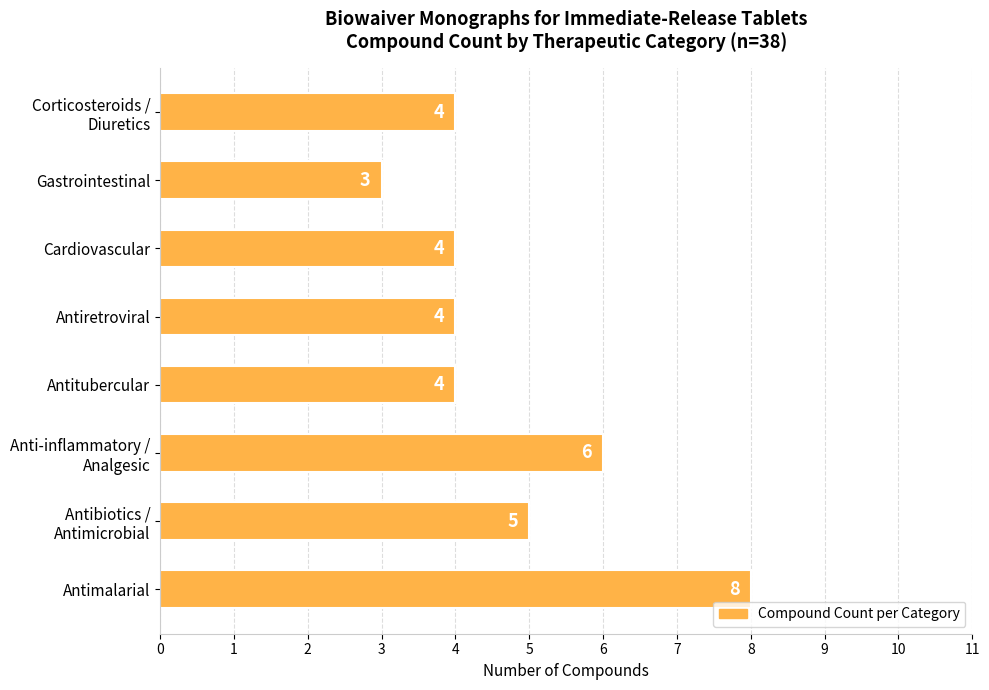

Are the bars horizontal?

Yes